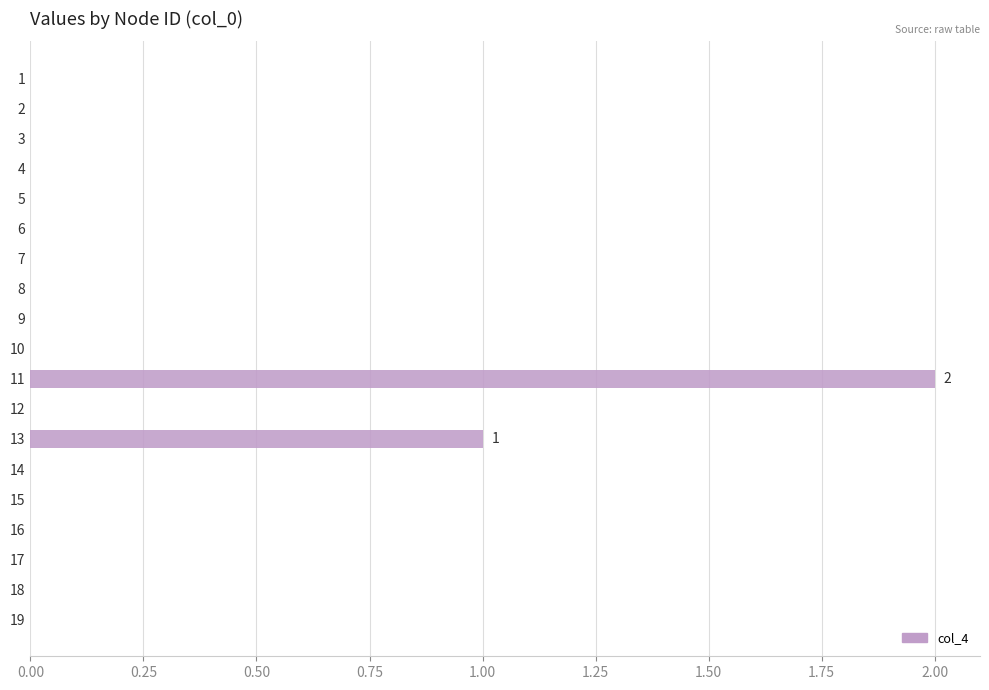

What is the sum of all values?

3